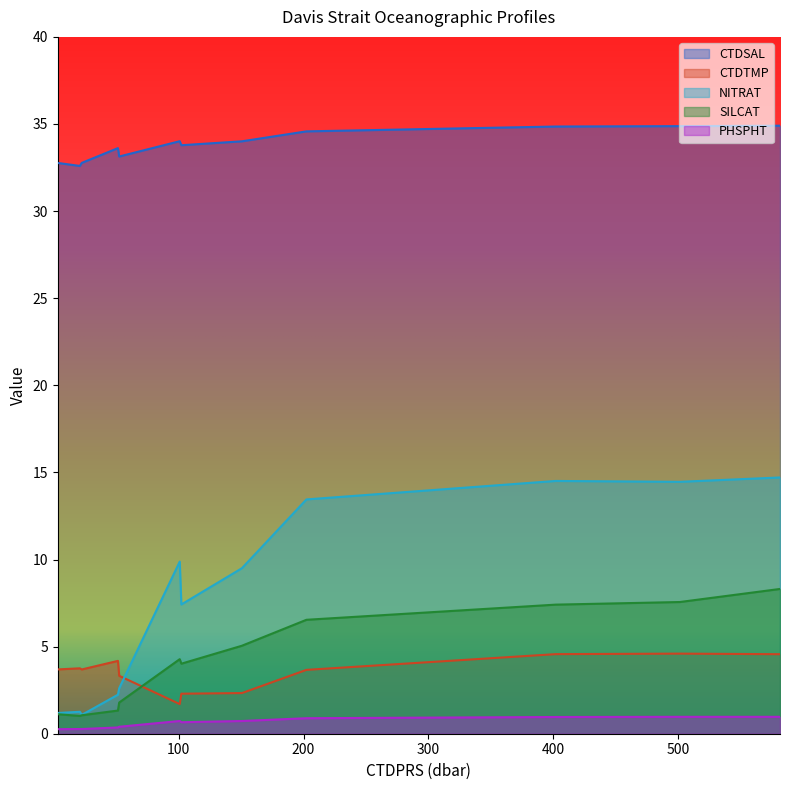

At how many categories does at least one series exceed 31?

12